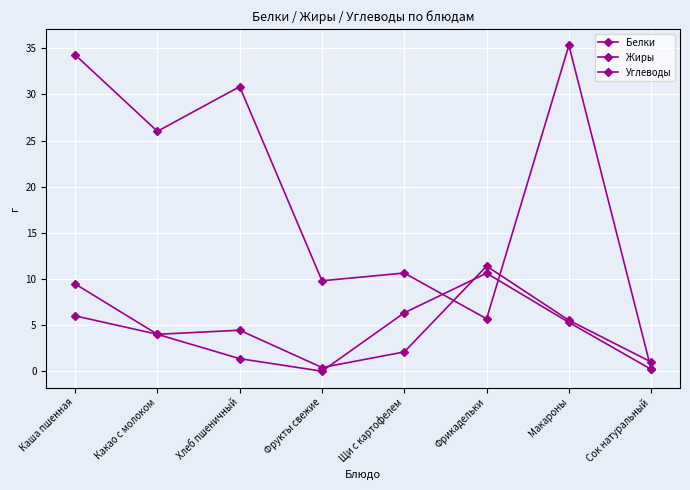

How many series are shown in this chart?

3